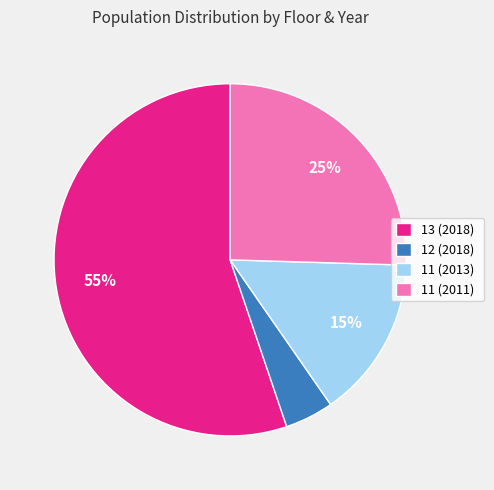

Count the number of slices in the pie.

4